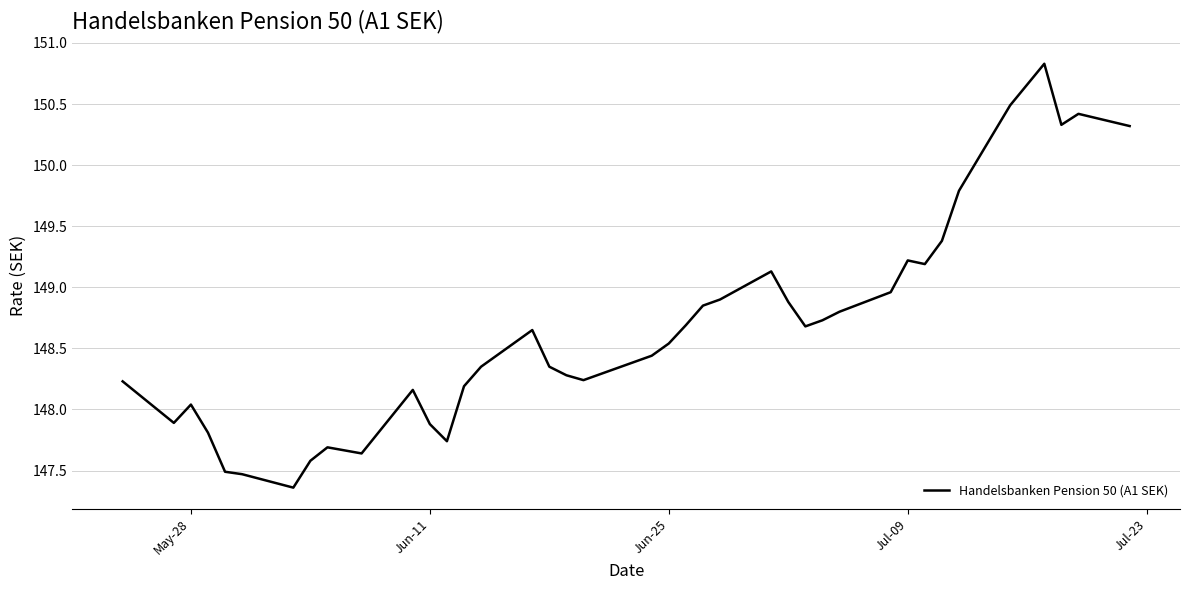

What is the greatest value displayed?

150.8